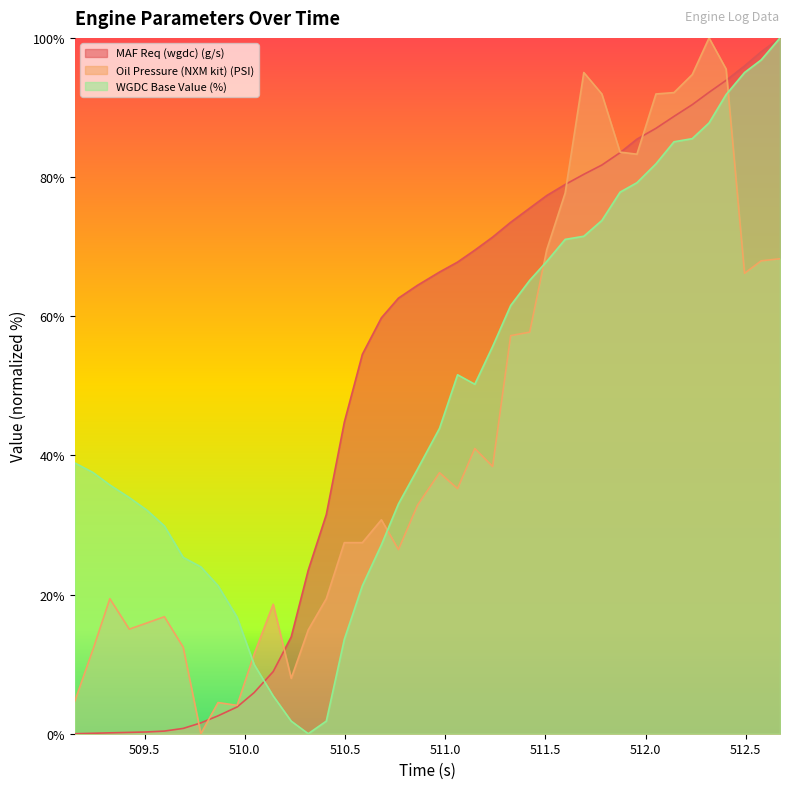

Where is MAF Req (wgdc) (g/s) nearest to the value 50?

510.587